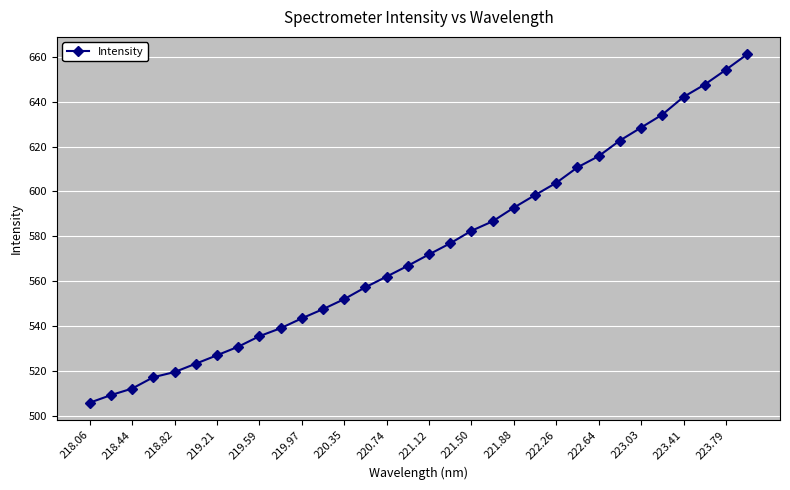

What is the value of the 6th point from the left?

523.3